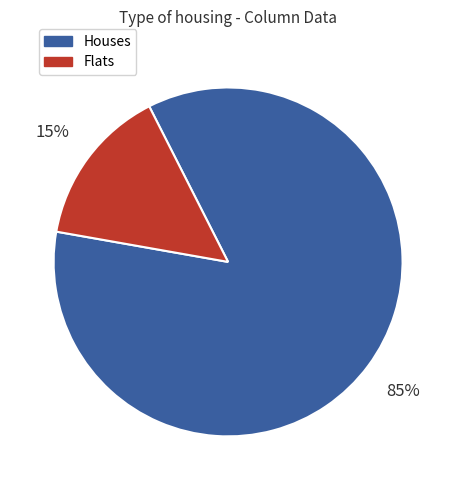

Is there a majority slice in this chart?

Yes